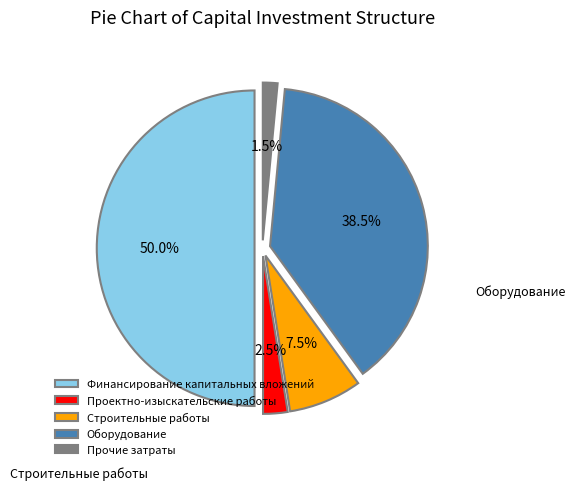

How many slices are in this pie chart?

5